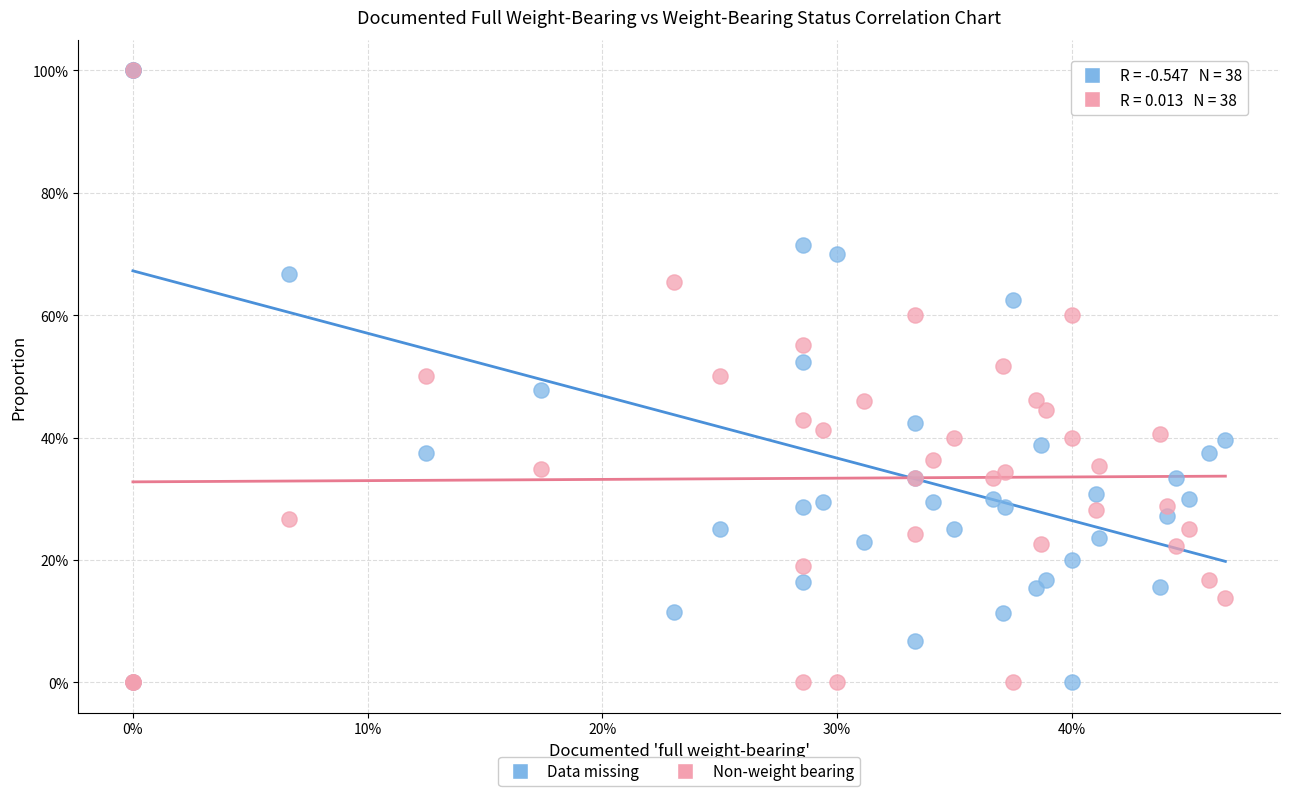

What are all the series names shown in the legend?

Data missing, Non-weight bearing